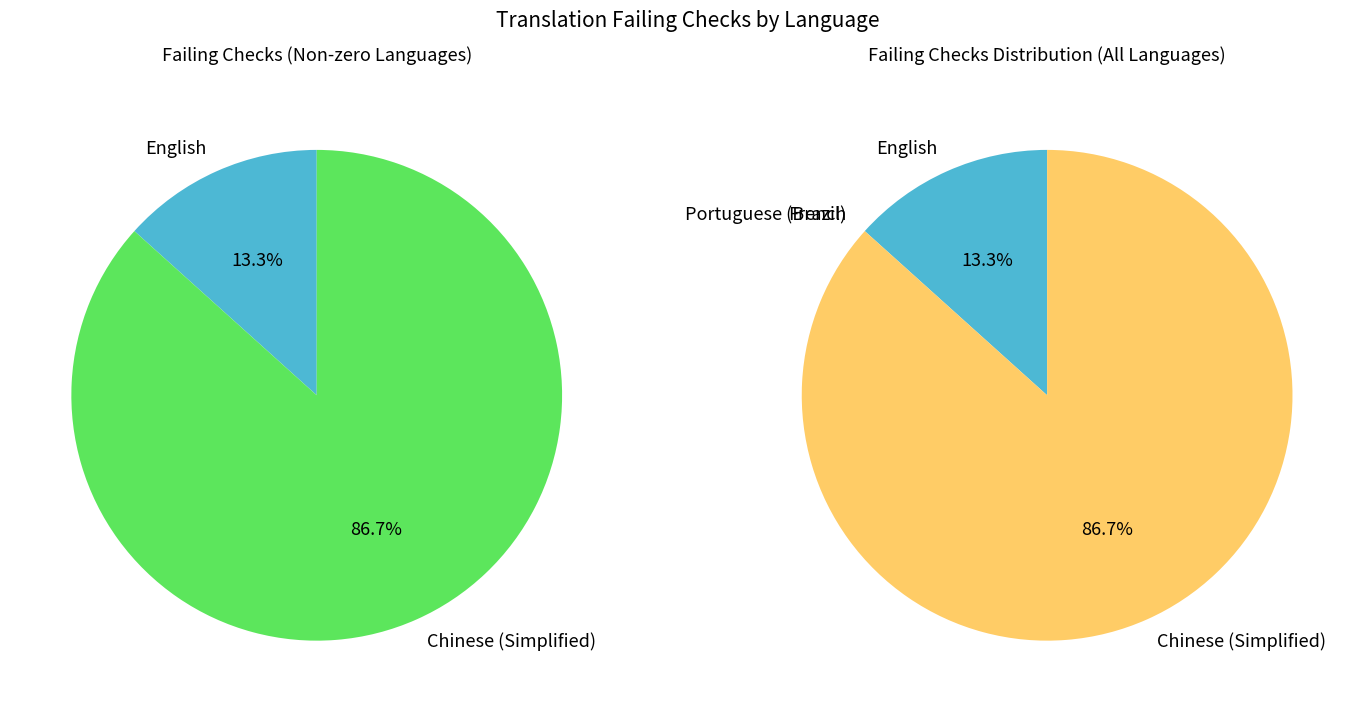

How many slices are in this pie chart?

4